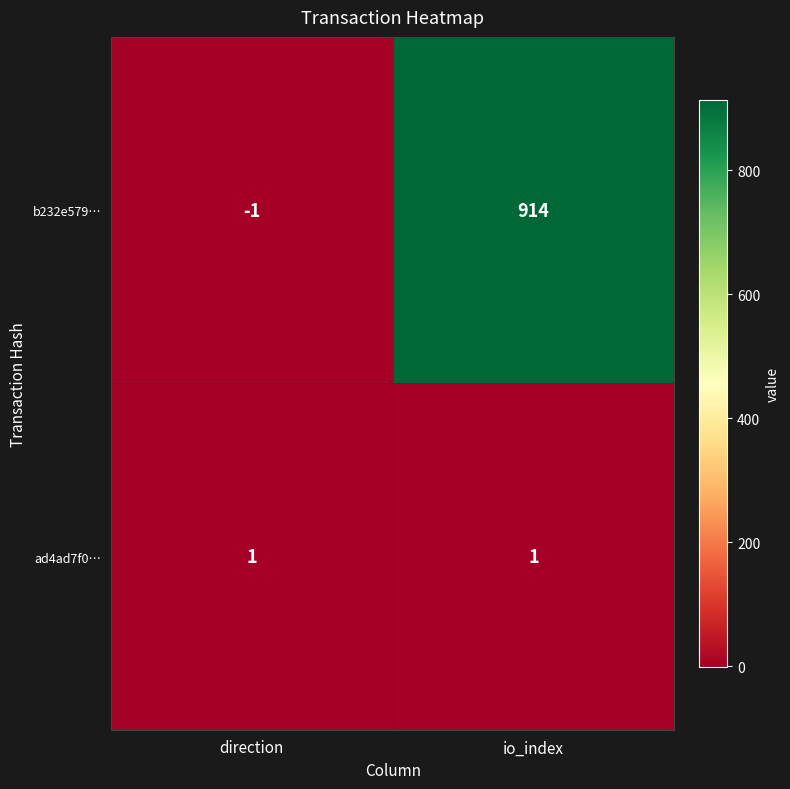

Reading left to right, transcribe all the data shown in this chart.

b232e579…: -1	914
ad4ad7f0…: 1	1